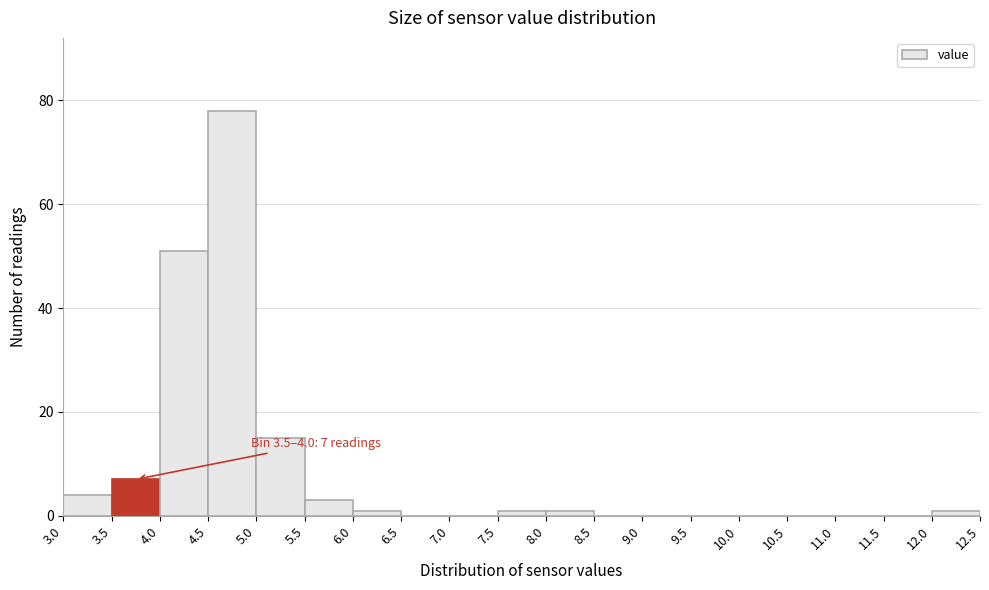

Which range on the x-axis has the tallest bar?

4.5 to 5.0